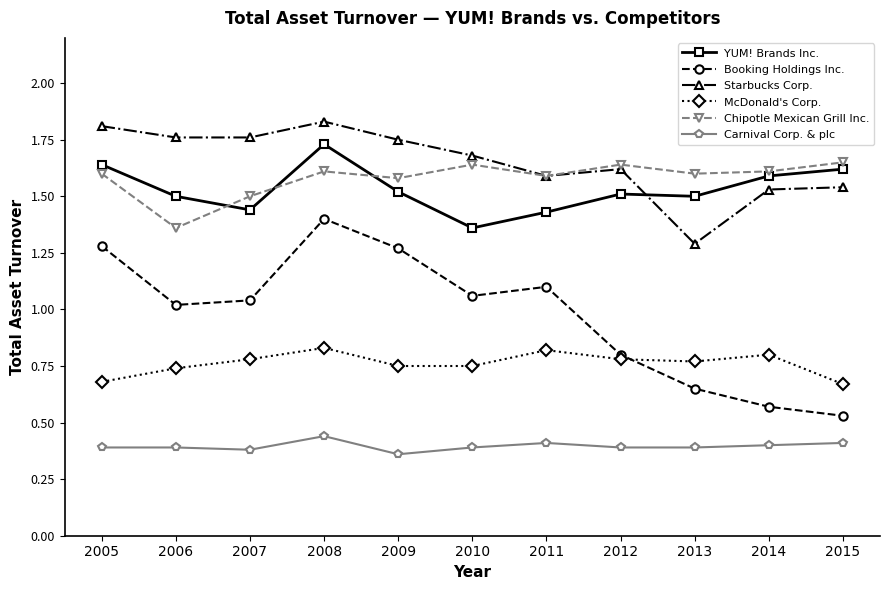

At which category does Starbucks Corp. reach its first local peak?

2008